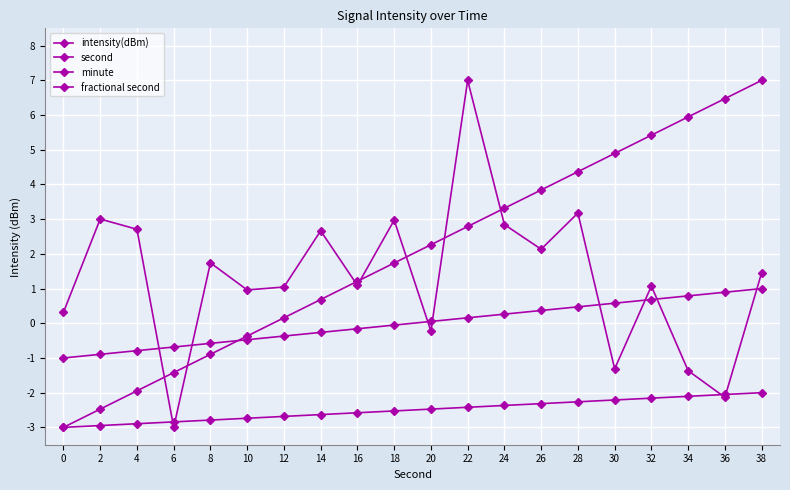

True or false: intensity(dBm) has a value of 1.5 at 38.

True